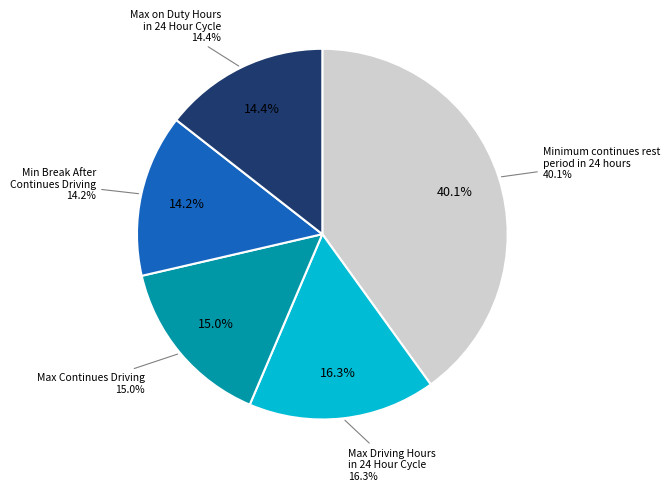

To the nearest percent, what percentage of the pie is Minimum continues rest
period in 24 hours?

40%